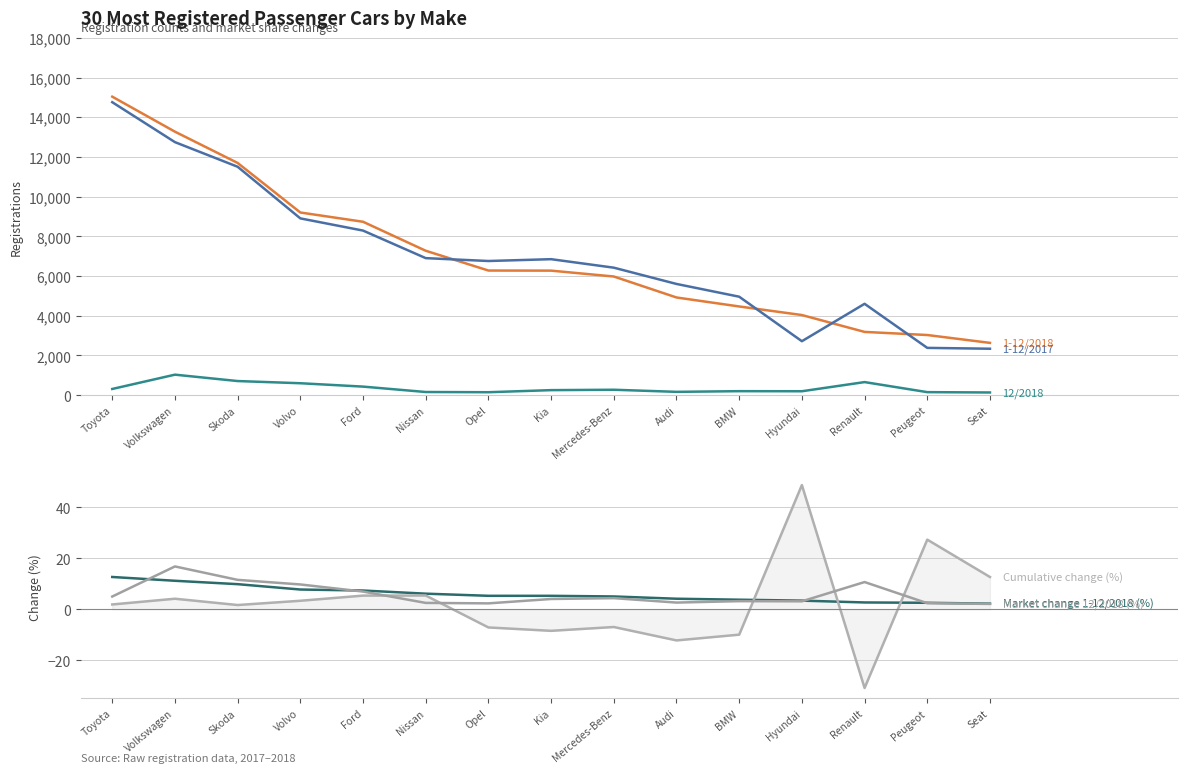

The 1-12/2017 series shows 4463.8 at Hyundai. True or false?

False